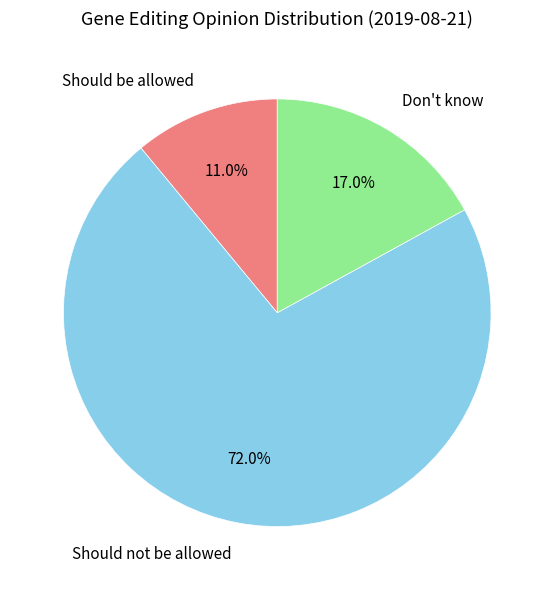

Which category has the smallest portion of the pie?

Should be allowed